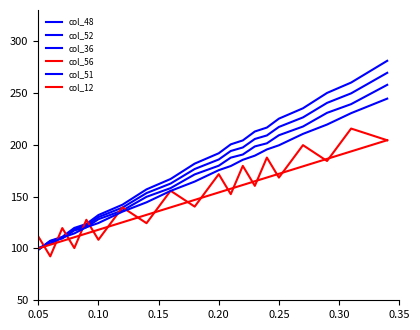

How many lines are shown in the chart?

6